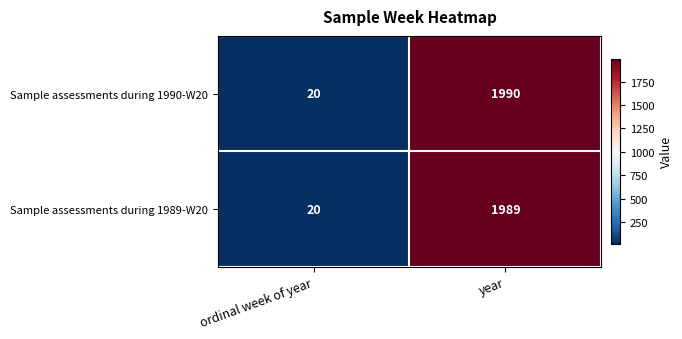

What value does the Sample assessments during 1989-W20 series have at ordinal week of year, to the nearest 10?

20